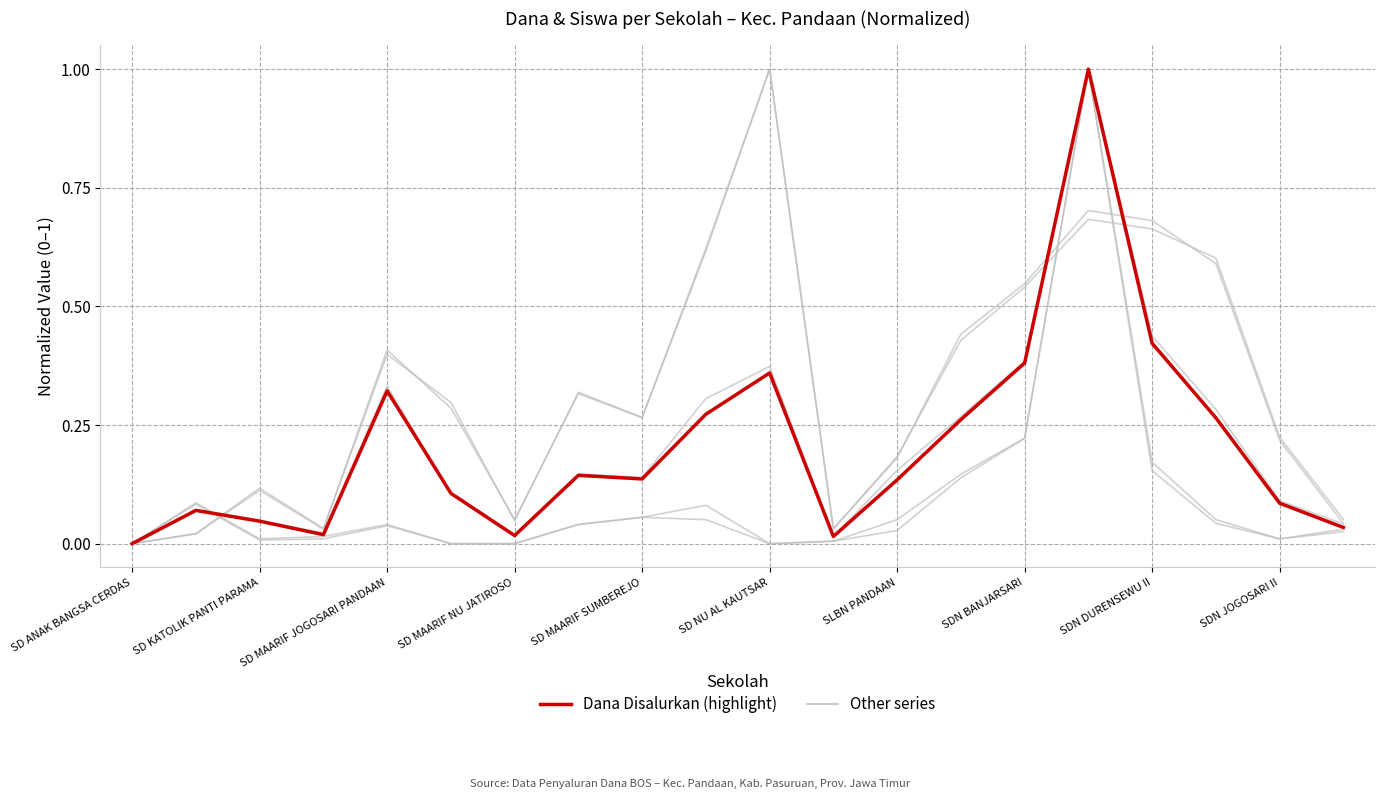

Reading left to right, what are all the values shown in this chart?

Siswa Disalurkan: 0.0	0.1	0.0	0.0	0.3	0.1	0.0	0.1	0.1	0.3	0.4	0.0	0.2	0.3	0.4	1.0	0.4	0.3	0.1	0.0
Dana Pemberian: 0.0	0.0	0.1	0.0	0.4	0.3	0.0	0.3	0.3	0.6	1.0	0.0	0.2	0.4	0.5	0.7	0.7	0.6	0.2	0.0
Siswa Pemberian: 0.0	0.0	0.1	0.0	0.4	0.3	0.1	0.3	0.3	0.6	1.0	0.0	0.2	0.4	0.5	0.7	0.7	0.6	0.2	0.1
Dana Relaksasi: 0.0	0.1	0.0	0.0	0.0	0.0	0.0	0.0	0.1	0.1	0.0	0.0	0.0	0.1	0.2	1.0	0.2	0.0	0.0	0.0
Siswa Relaksasi: 0.0	0.1	0.0	0.0	0.0	0.0	0.0	0.0	0.1	0.1	0.0	0.0	0.1	0.1	0.2	1.0	0.2	0.1	0.0	0.0
Dana Disalurkan: 0.0	0.1	0.0	0.0	0.3	0.1	0.0	0.1	0.1	0.3	0.4	0.0	0.1	0.3	0.4	1.0	0.4	0.3	0.1	0.0